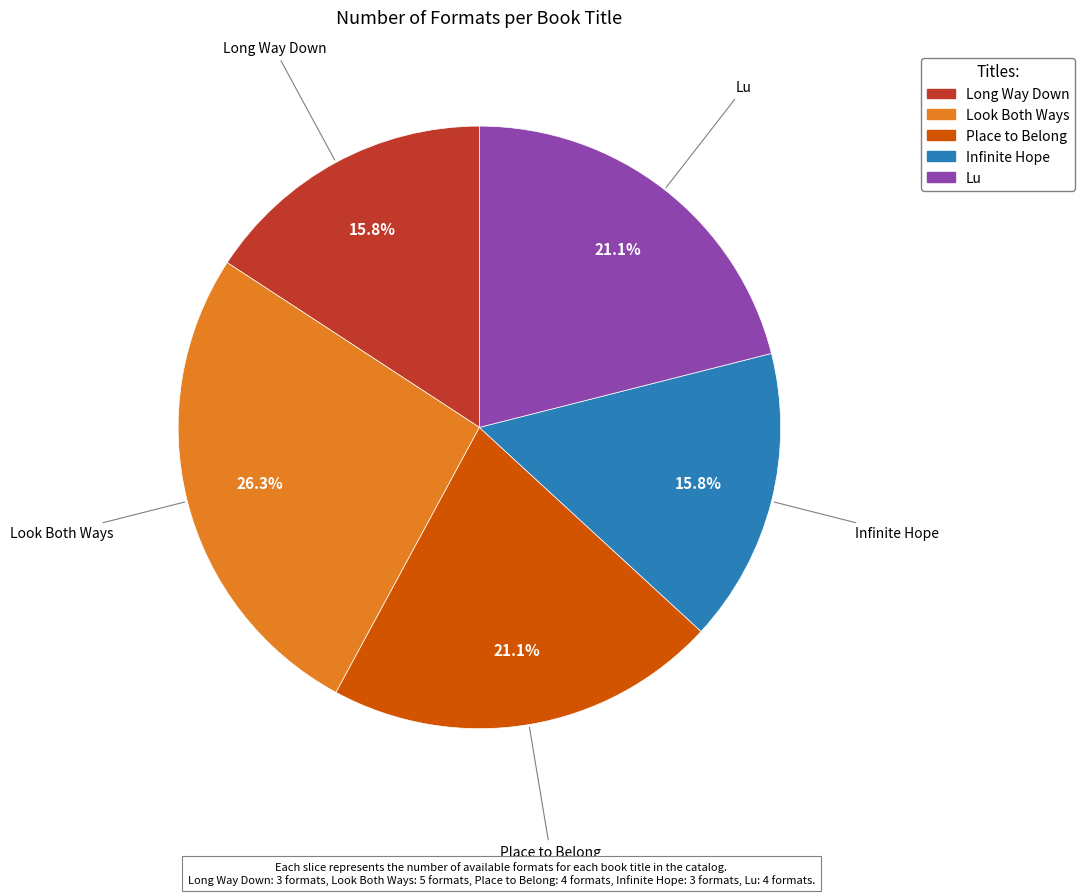

To the nearest percent, what portion does Lu represent?

21%